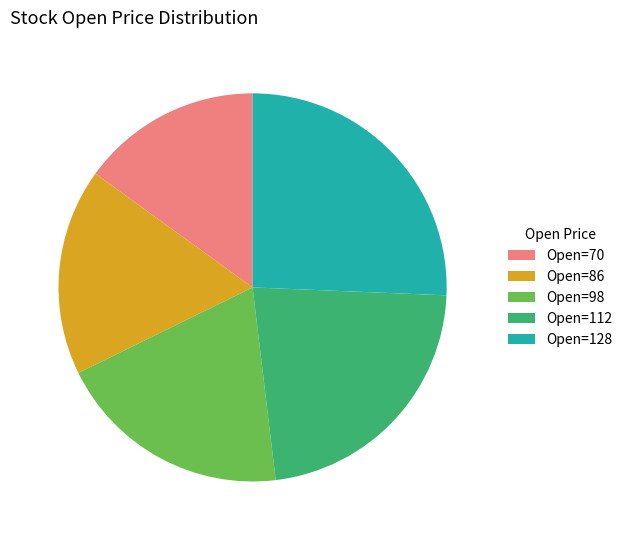

Is Open=128 the majority of the pie?

No